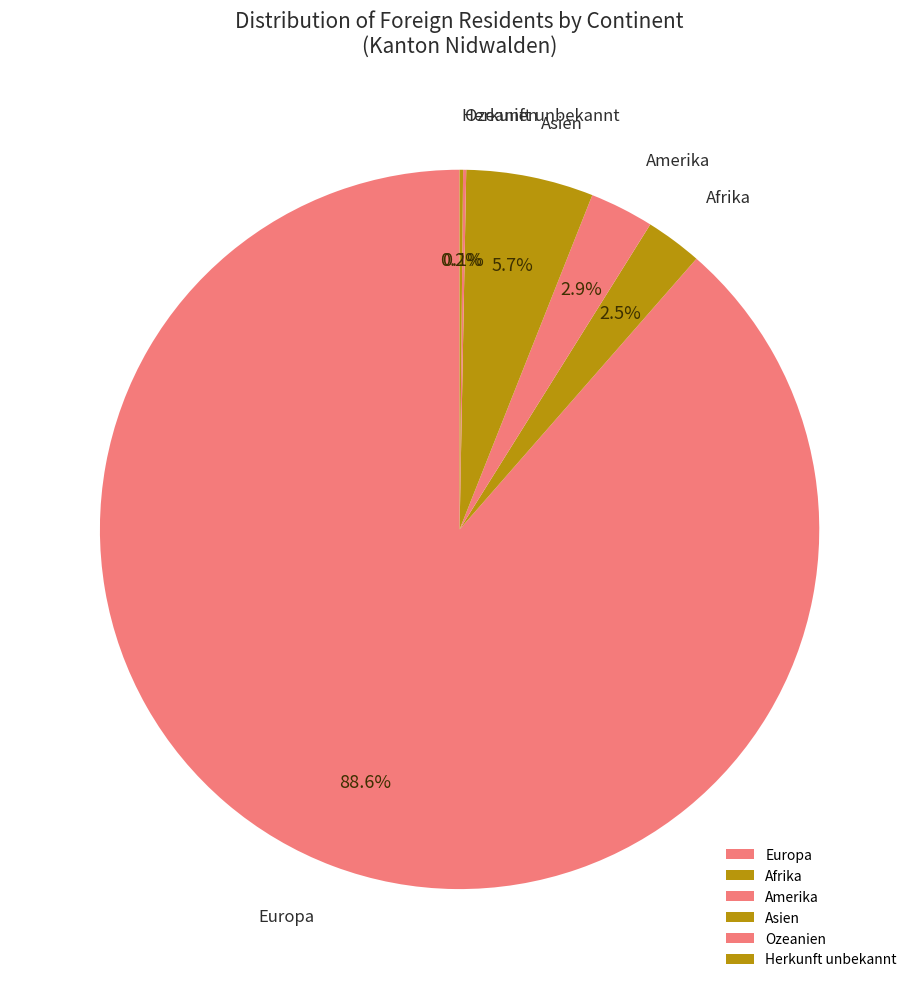

What percentage do Europa and Asien together represent?

94.3%